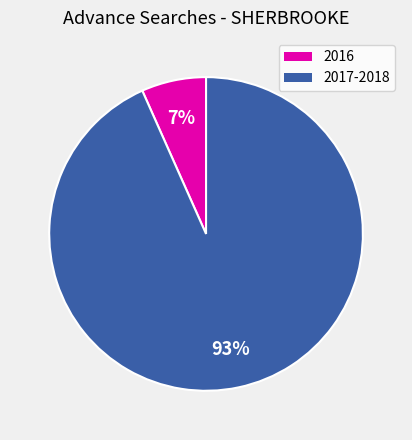

Is there a majority slice in this chart?

Yes